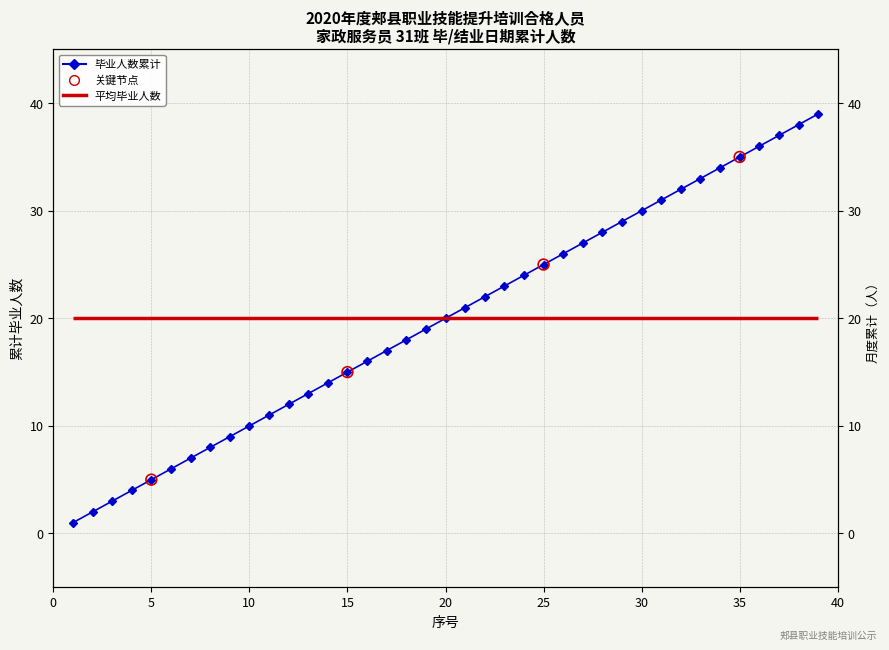

What is the ratio of the value at 39 to the value at 13?

3.0